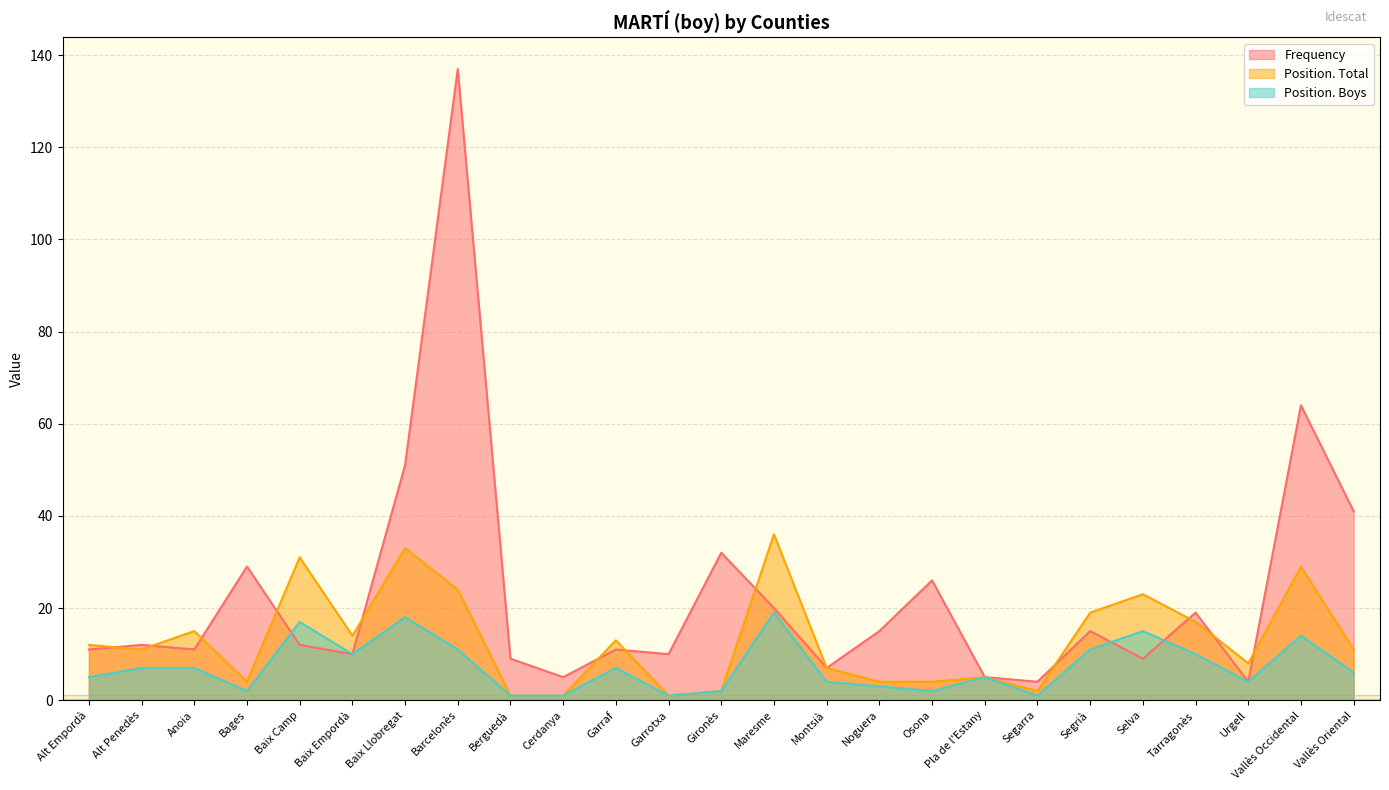

What is the minimum value for Frequency?

4